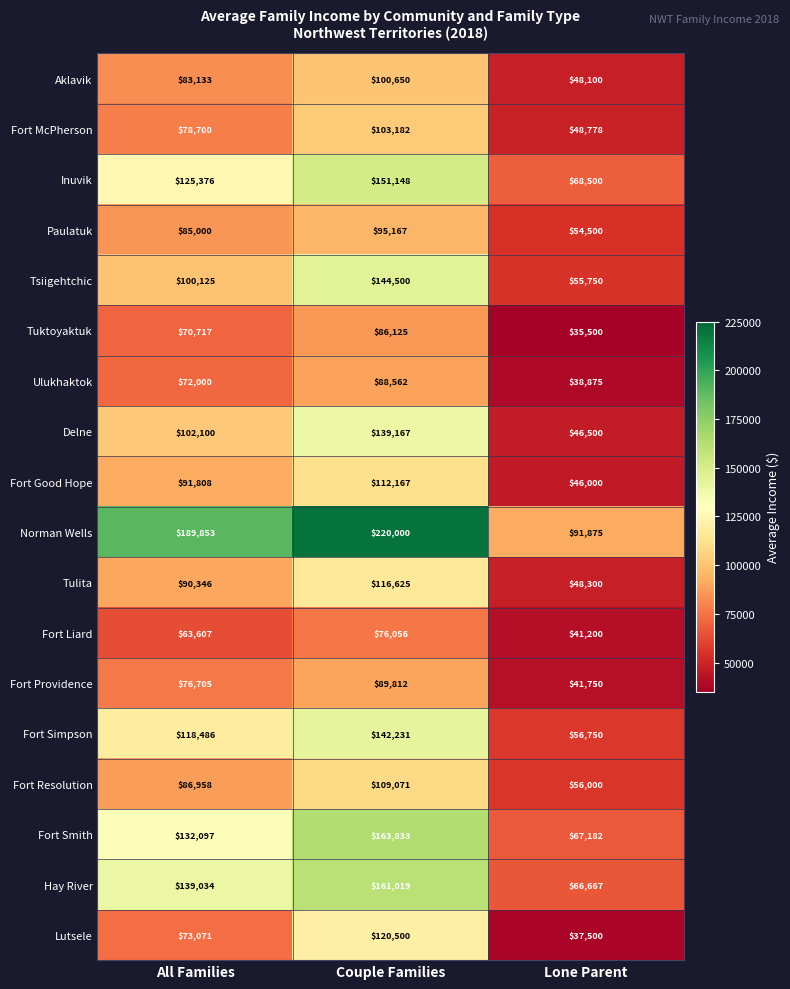

Read the Inuvik value at Couple Families, to the nearest 50.

151150